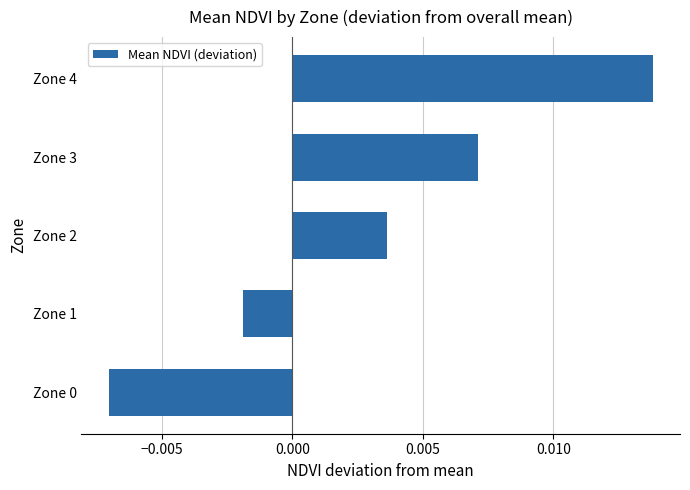

Does the chart contain stacked bars?

No